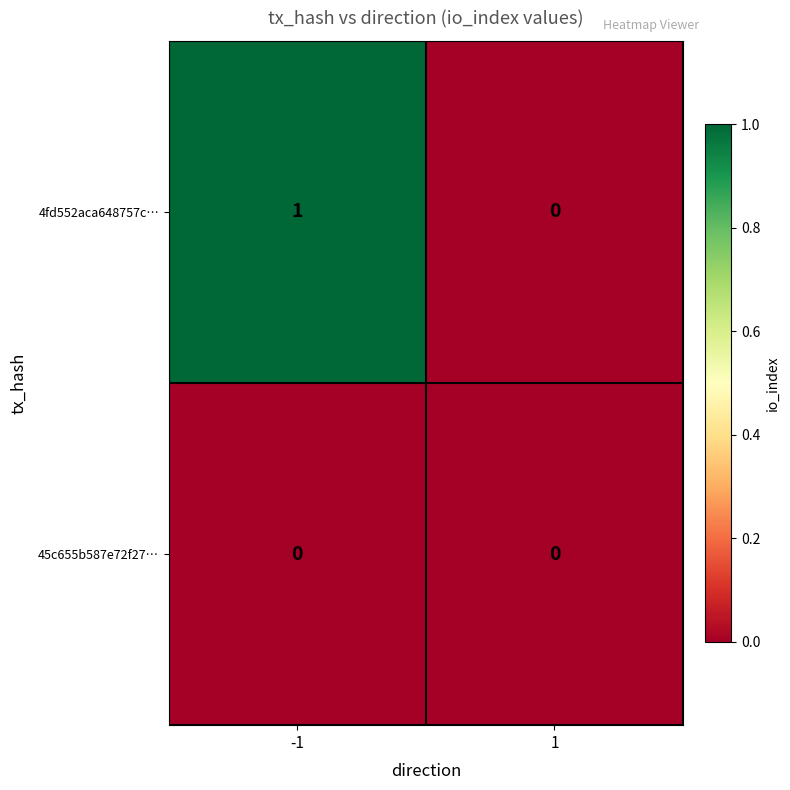

Is it true that 4fd552aca648757c… equals 0 at -1?

False